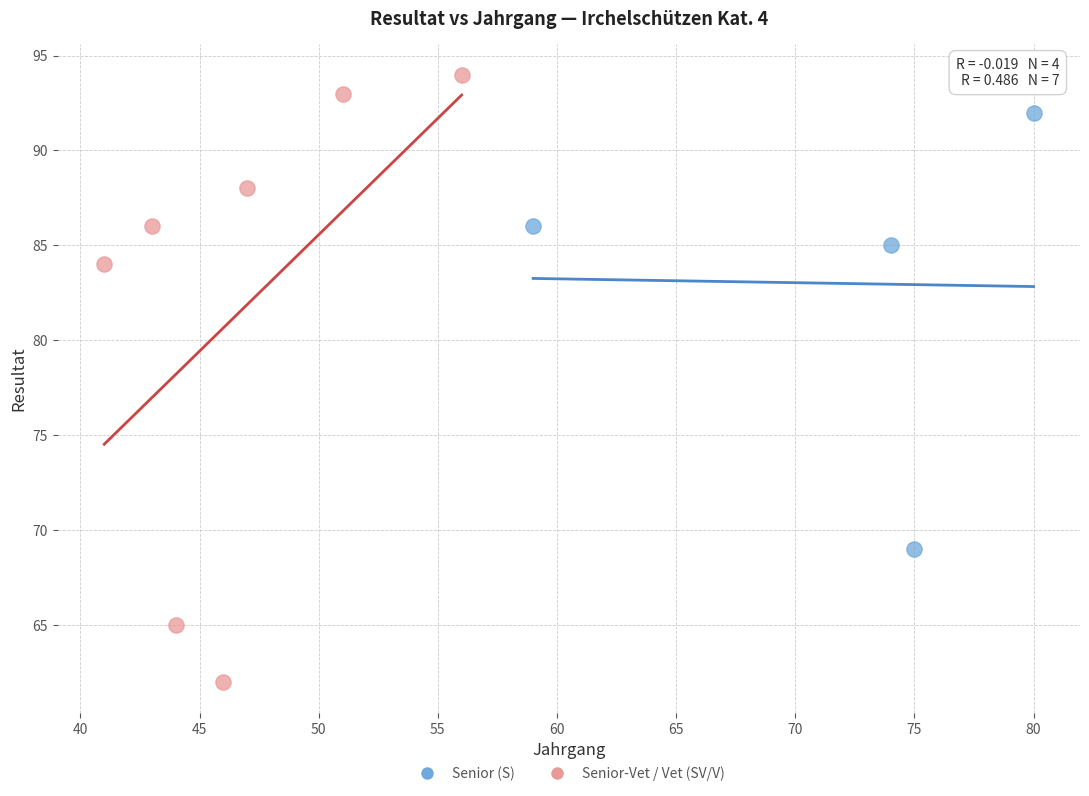

What are all the series names shown in the legend?

Senior (S), Senior-Vet / Vet (SV/V)